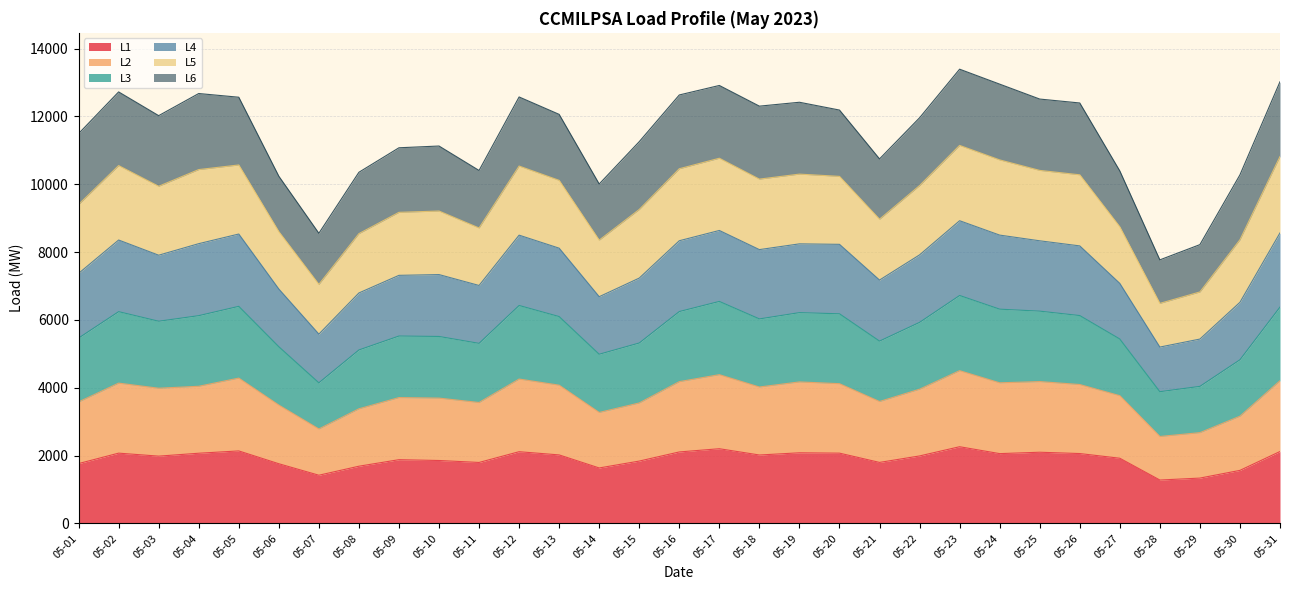

True or false: L4 and L1 intersect in this chart.

False